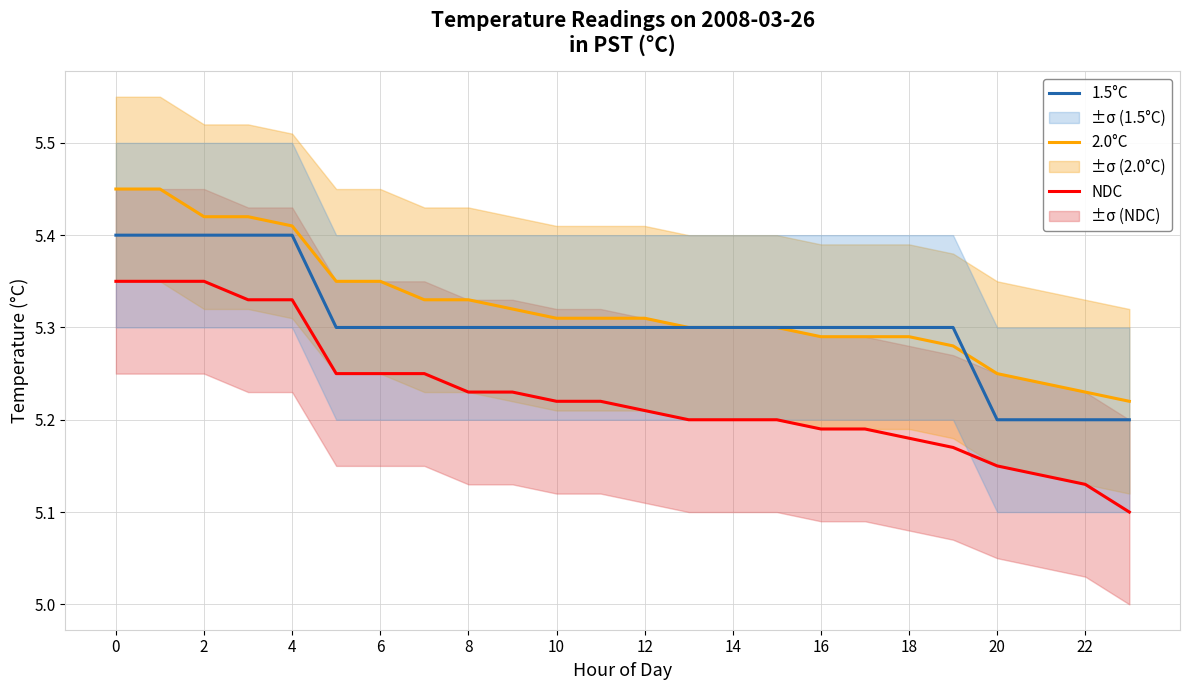

Is the value of 2.0°C at 6 greater than the value of NDC at 22?

Yes